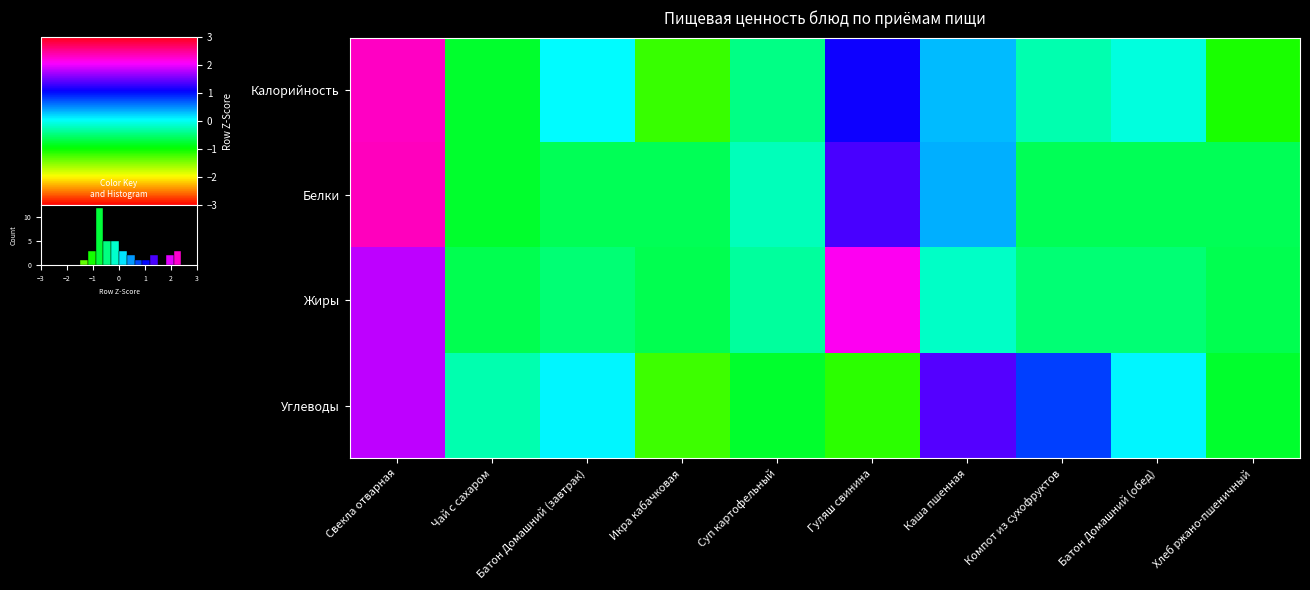

Is the value of Жиры at Батон Домашний (обед) greater than the value of Калорийность at Батон Домашний (завтрак)?

No